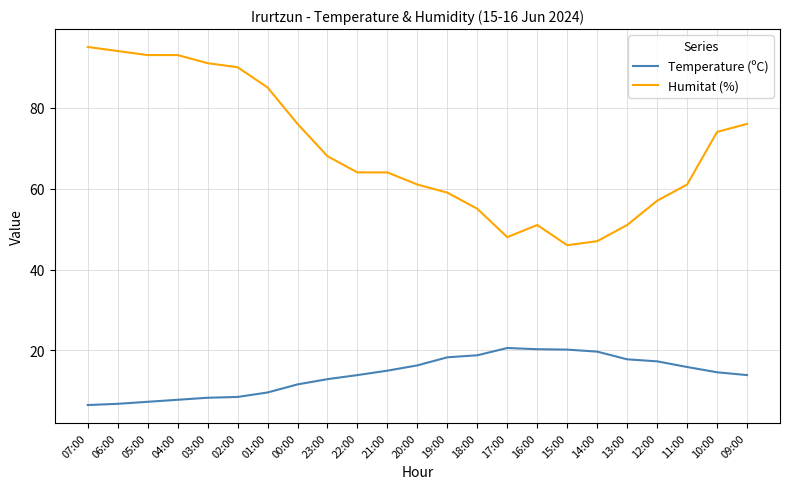

Which series has the largest total across all categories?

Humitat (%)